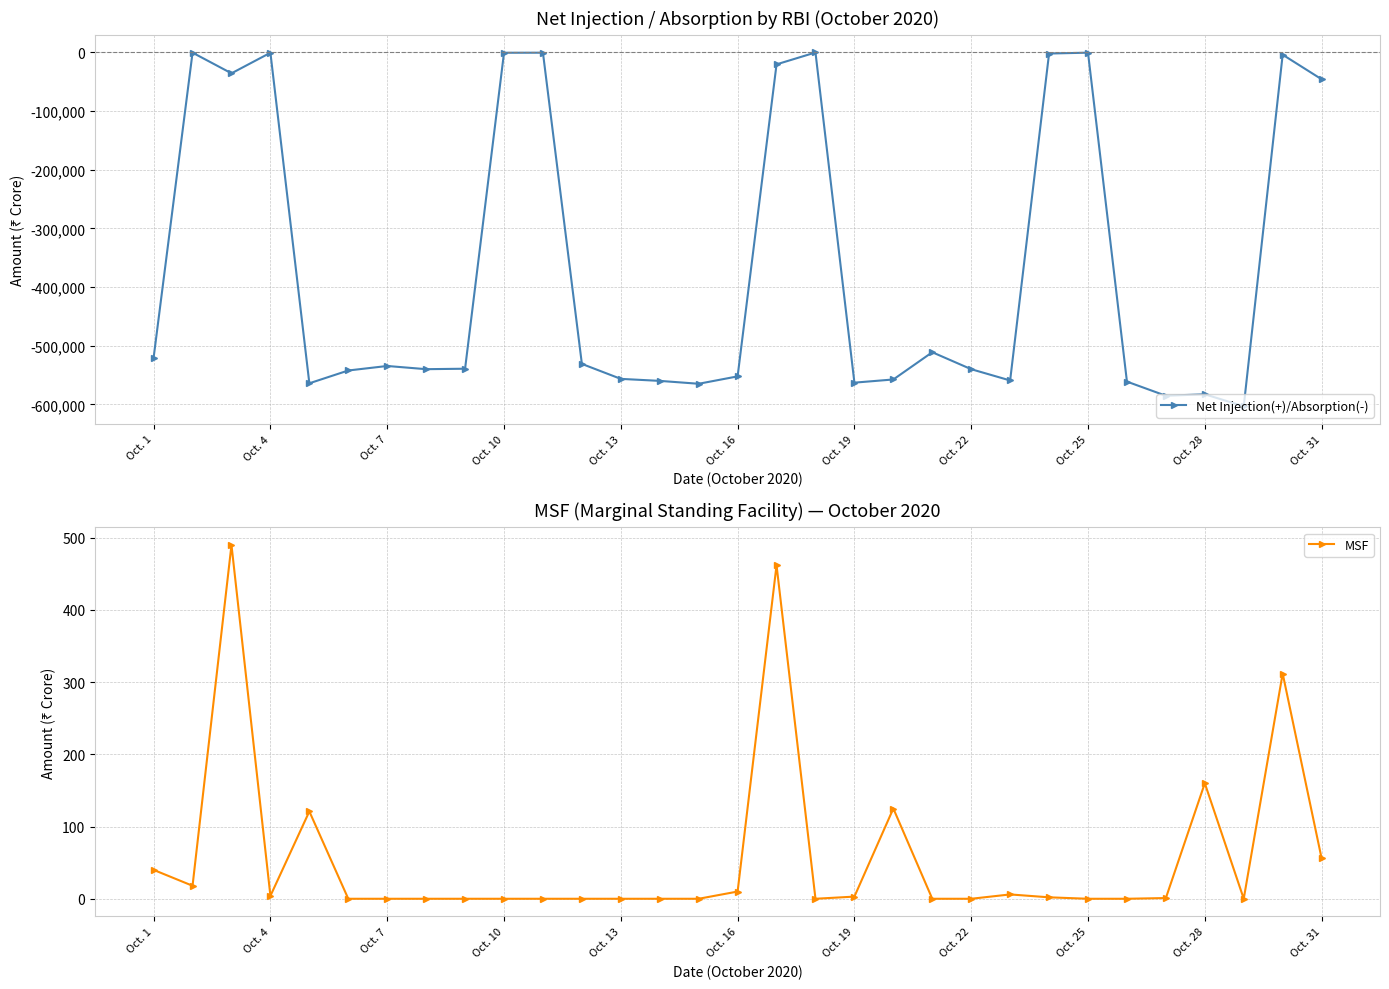

True or false: MSF and Net Injection(+)/Absorption(-) intersect in this chart.

False